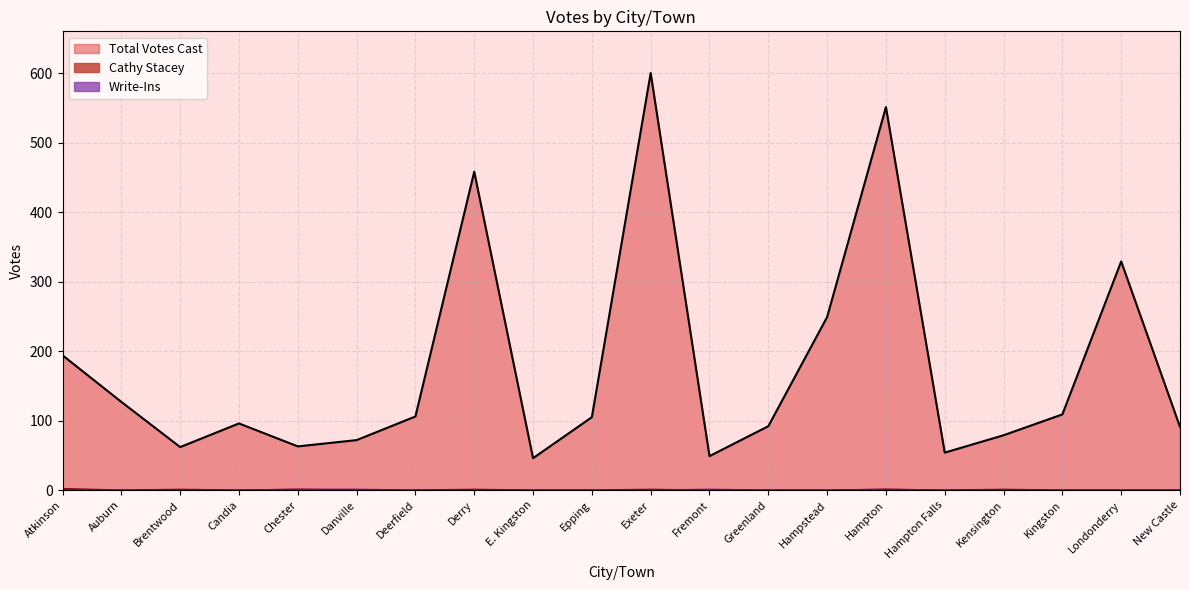

Reading right to left, extract all data points from this chart.

Total Votes Cast: New Castle=91	Londonderry=329	Kingston=109	Kensington=79	Hampton Falls=54	Hampton=551	Hampstead=249	Greenland=92	Fremont=49	Exeter=600	Epping=105	E. Kingston=46	Derry=458	Deerfield=106	Danville=72	Chester=63	Candia=96	Brentwood=62	Auburn=127	Atkinson=194
Cathy Stacey: New Castle=0	Londonderry=0	Kingston=0	Kensington=1	Hampton Falls=0	Hampton=1	Hampstead=0	Greenland=0	Fremont=0	Exeter=1	Epping=0	E. Kingston=0	Derry=1	Deerfield=0	Danville=0	Chester=1	Candia=0	Brentwood=1	Auburn=0	Atkinson=2
Write-Ins: New Castle=0	Londonderry=0	Kingston=0	Kensington=0	Hampton Falls=0	Hampton=1	Hampstead=0	Greenland=0	Fremont=1	Exeter=0	Epping=0	E. Kingston=0	Derry=0	Deerfield=0	Danville=1	Chester=1	Candia=0	Brentwood=0	Auburn=0	Atkinson=0